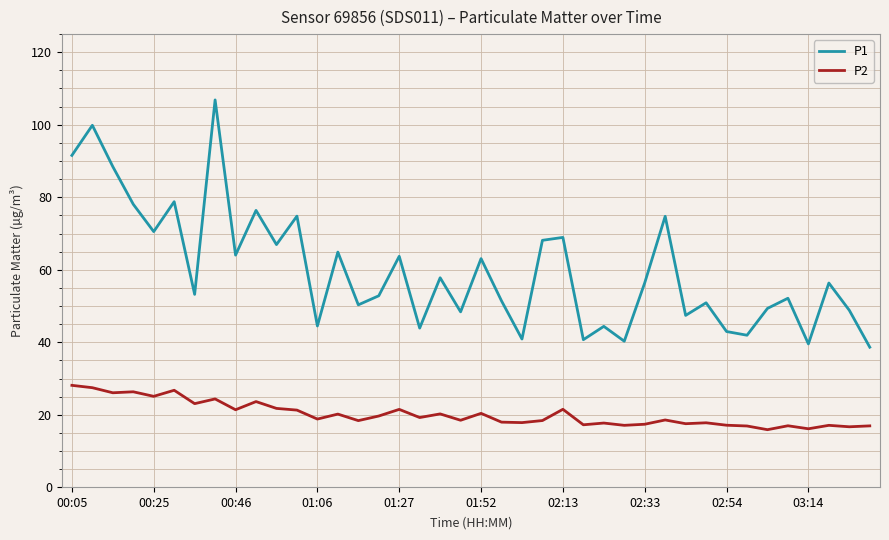

What is the sum of all P1 values?

2393.0